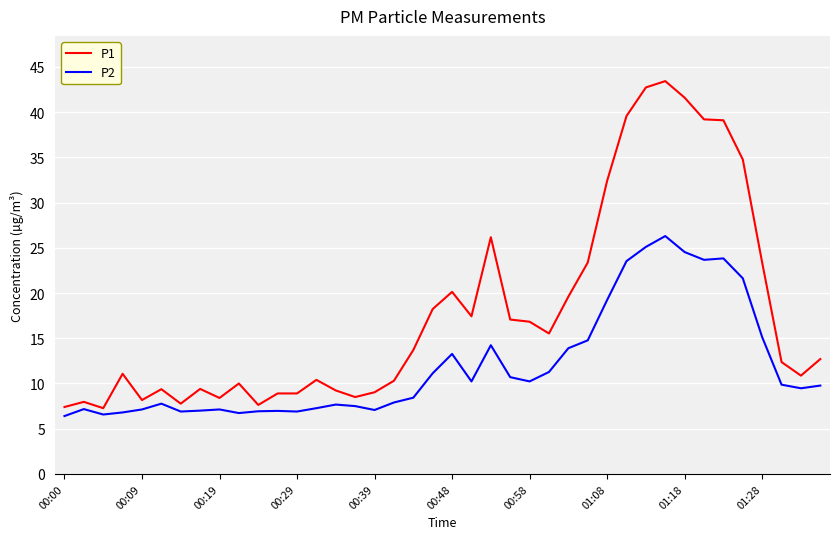

What is the sum of all P2 values?

478.0